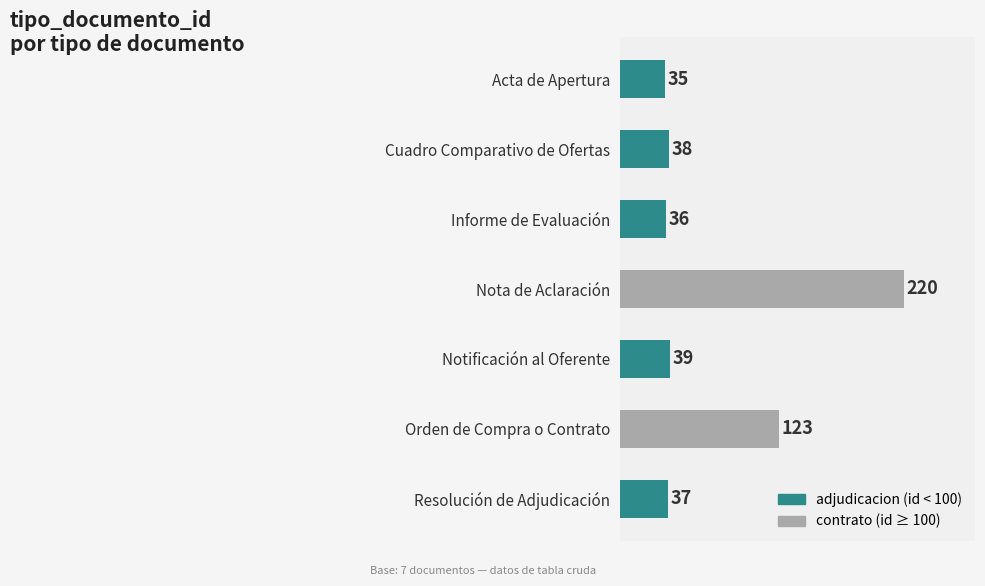

How many bars are there in total?

7